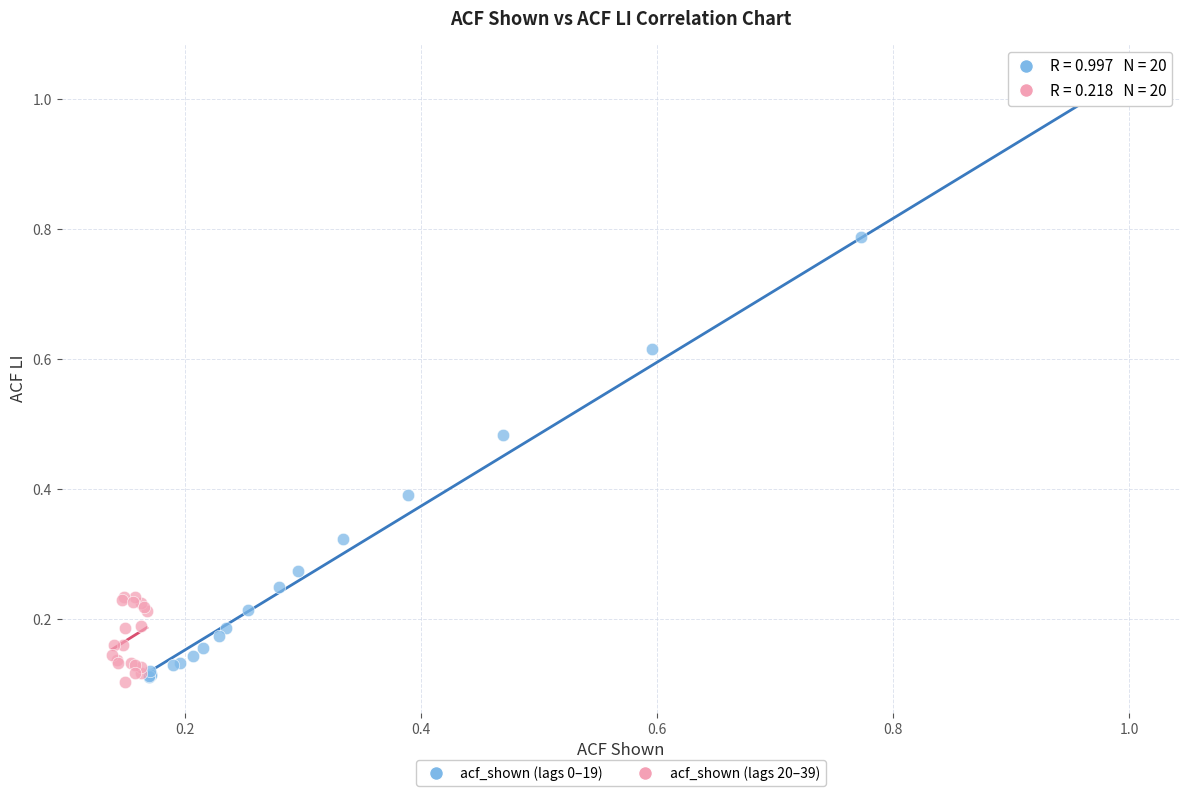

Which series has the widest spread of Y values?

acf_shown (lags 0–19)